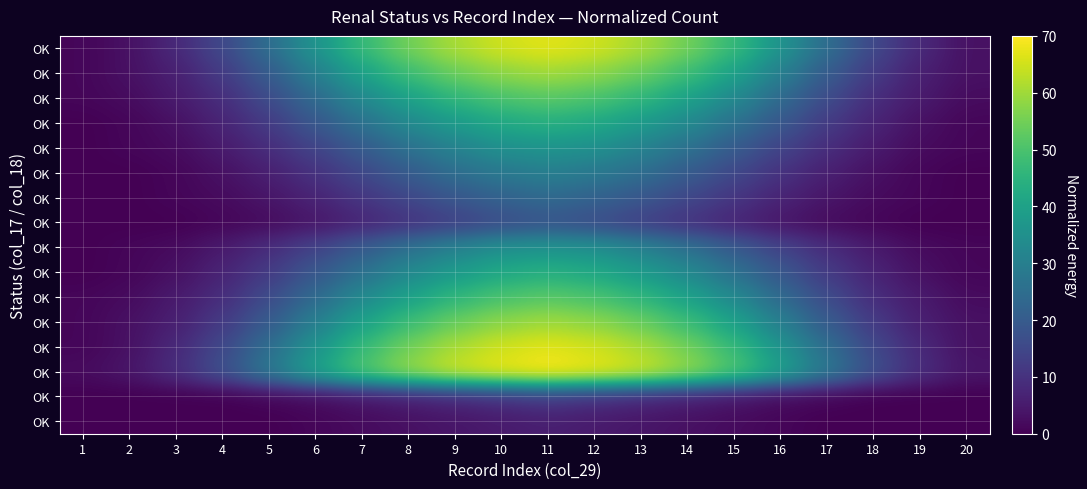

At which category is the sum across all series the highest?

11